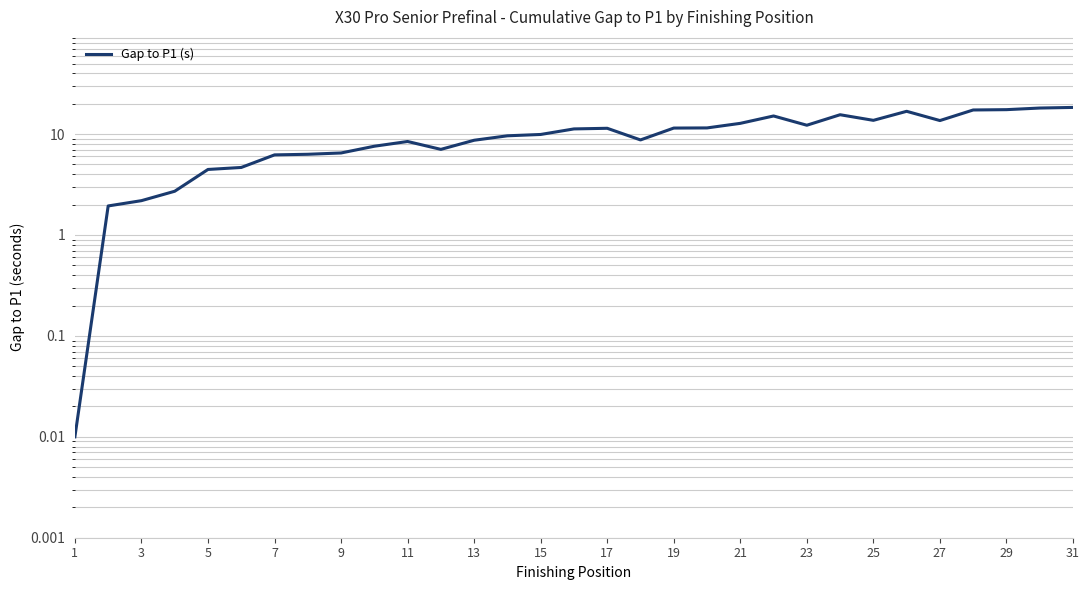

How many points are lower than both their immediate neighbors (excluding endpoints)?

5